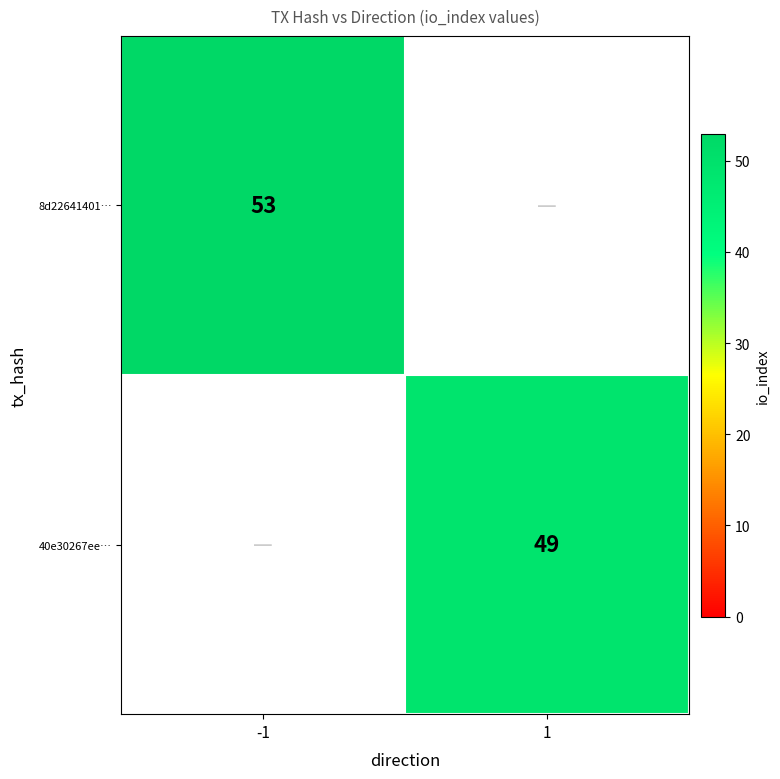

The 40e30267ee… series shows 49 at 1. True or false?

True